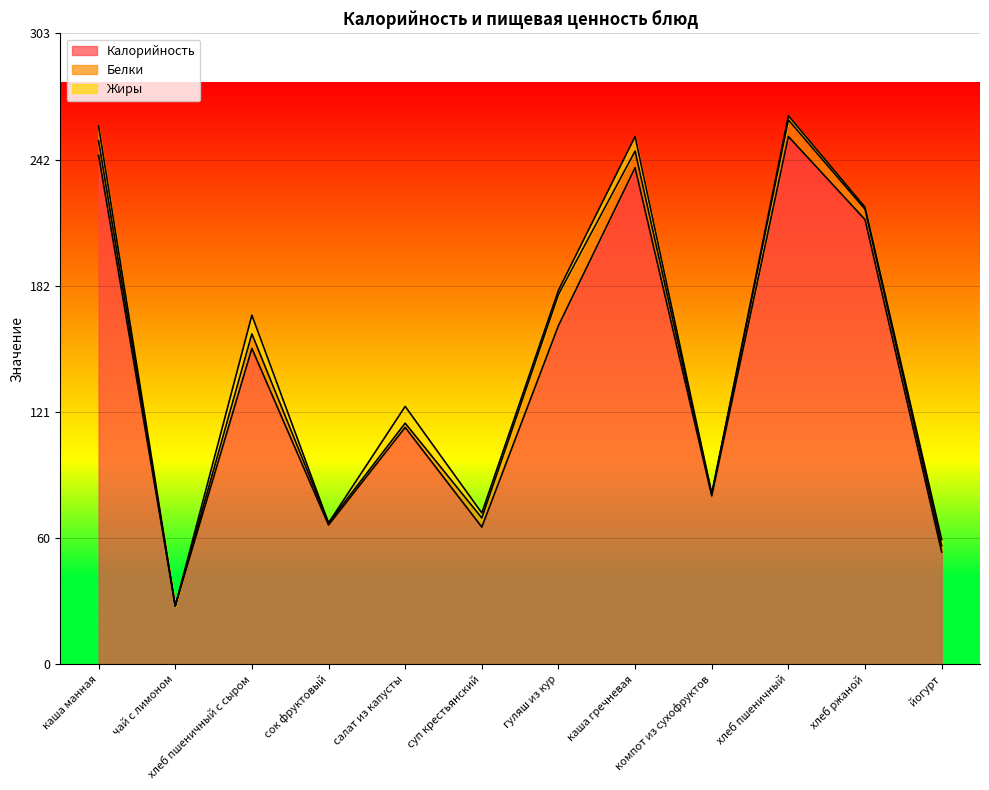

Between салат из капусты and йогурт, which series saw the biggest shift?

Калорийность